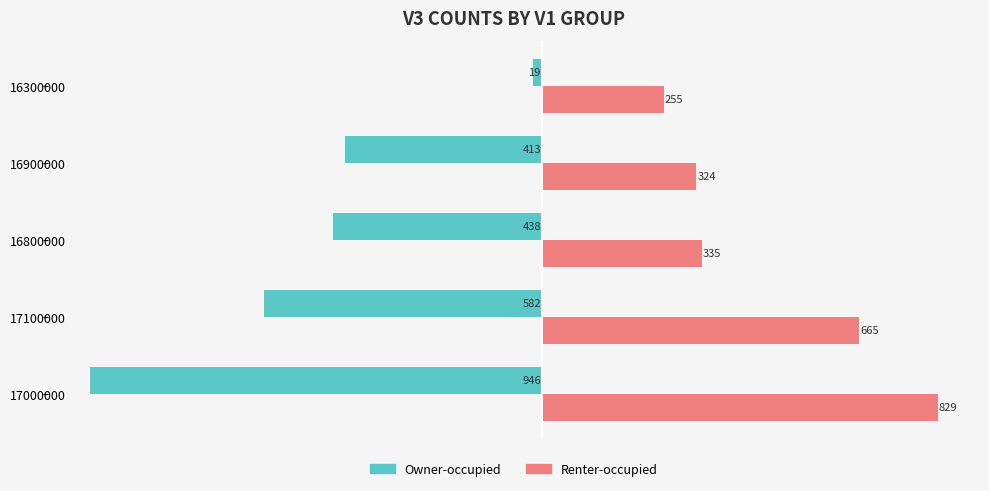

What is the sum of all Renter-occupied values?

2408